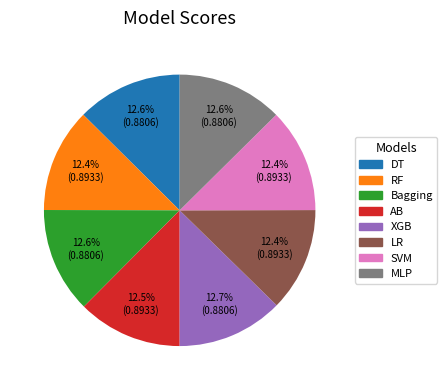

Do LR and SVM together represent more than half of the pie?

No